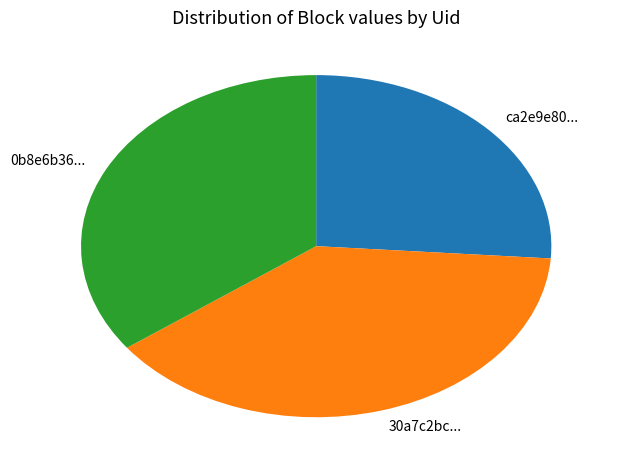

What is the ratio of the value at 30a7c2bc... to the value at 0b8e6b36...?

1.1